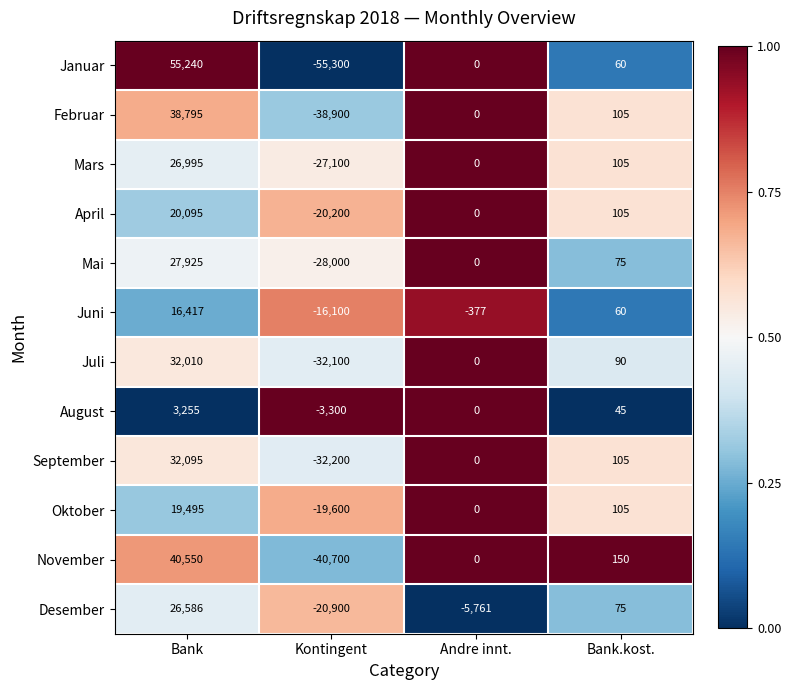

Is the value of Oktober at Andre innt. greater than the value of August at Bank.kost.?

No